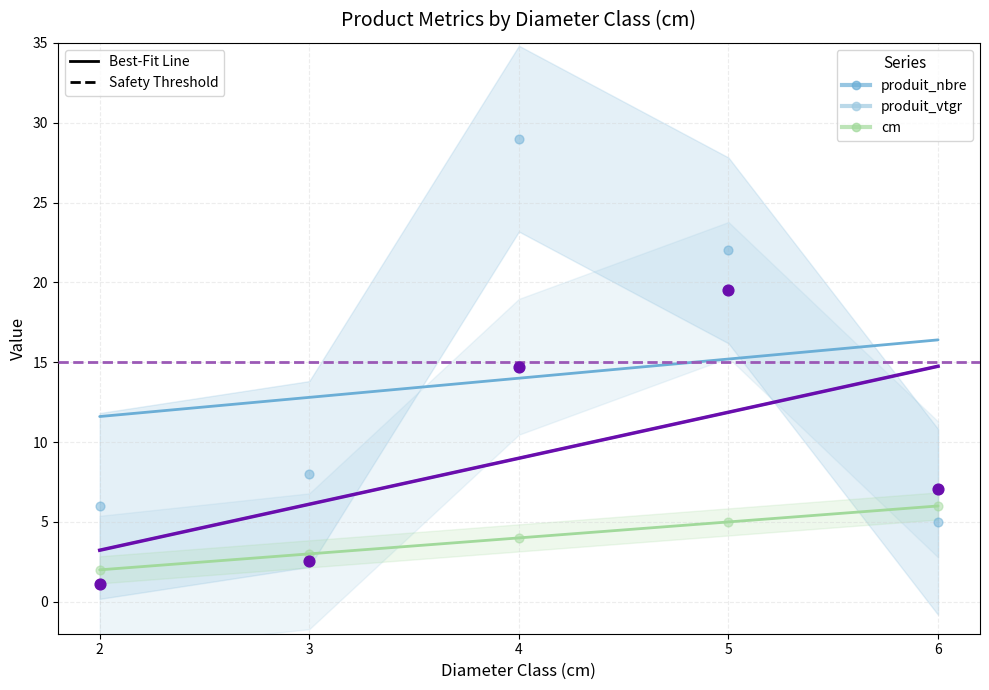

At which category is the sum across all series the highest?

4